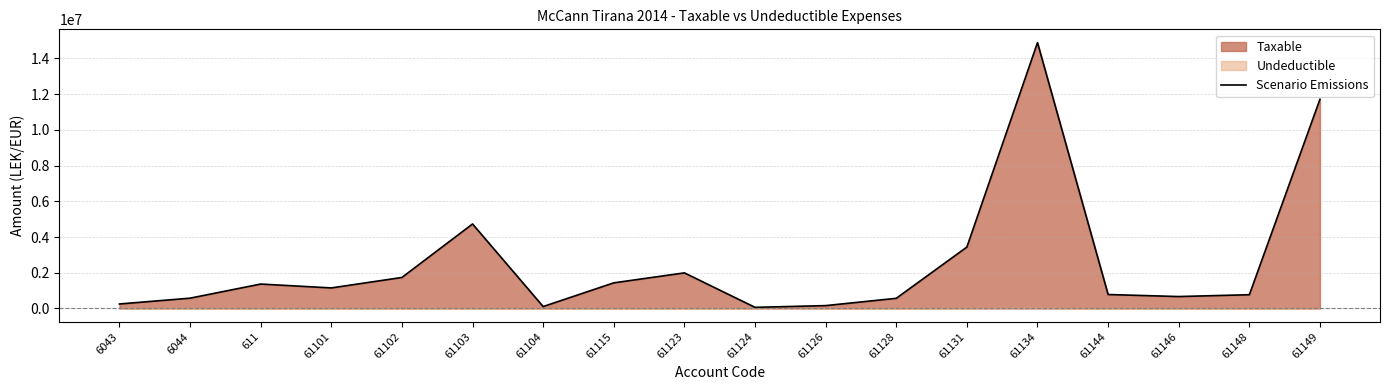

Reading left to right, extract all data points from this chart.

6043=250227.1	6044=575296.9	611=1366068.5	61101=1149043.7	61102=1735151.5	61103=4731146.9	61104=105900.0	61115=1433753.2	61123=1991862.2	61124=61813.2	61126=157990.0	61128=567460.5	61131=3437988.5	61134=14887859.8	61144=779642.1	61146=666085.5	61148=769080.9	61149=11717876.6